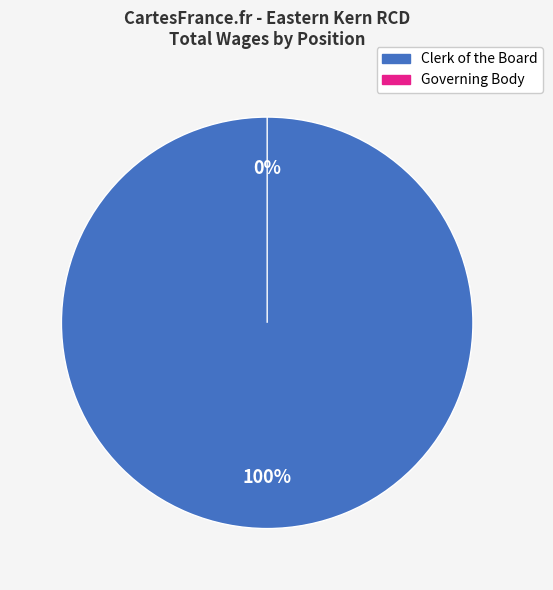

To the nearest percent, what portion does Clerk of the Board represent?

100%